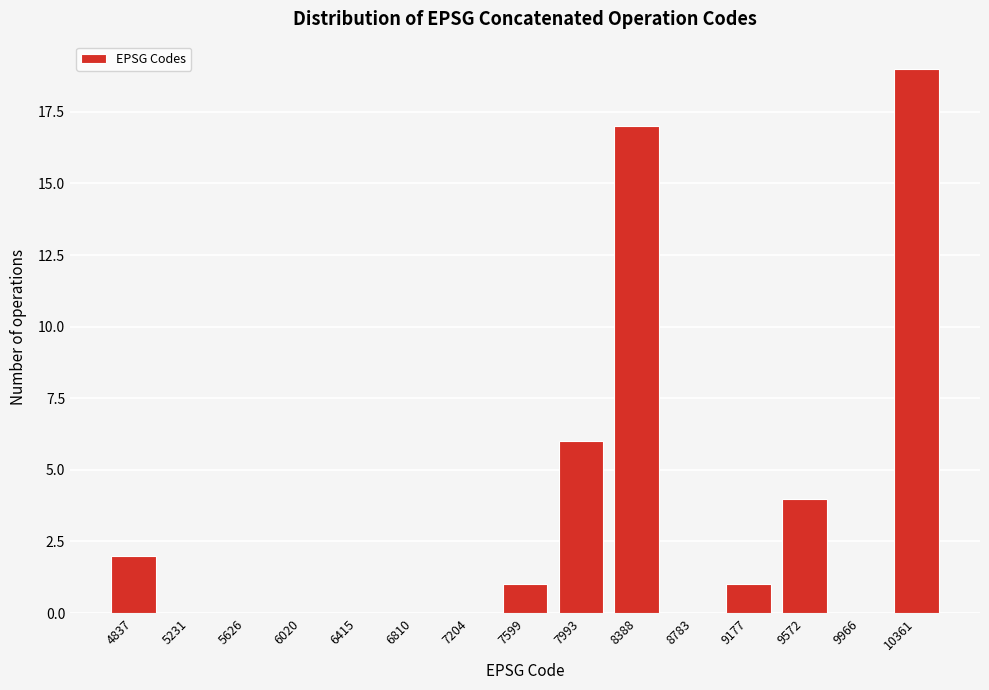

Reading right to left, list all the values displayed in this chart.

10361=19	9966=0	9572=4	9177=1	8783=0	8388=17	7993=6	7599=1	7204=0	6810=0	6415=0	6020=0	5626=0	5231=0	4837=2